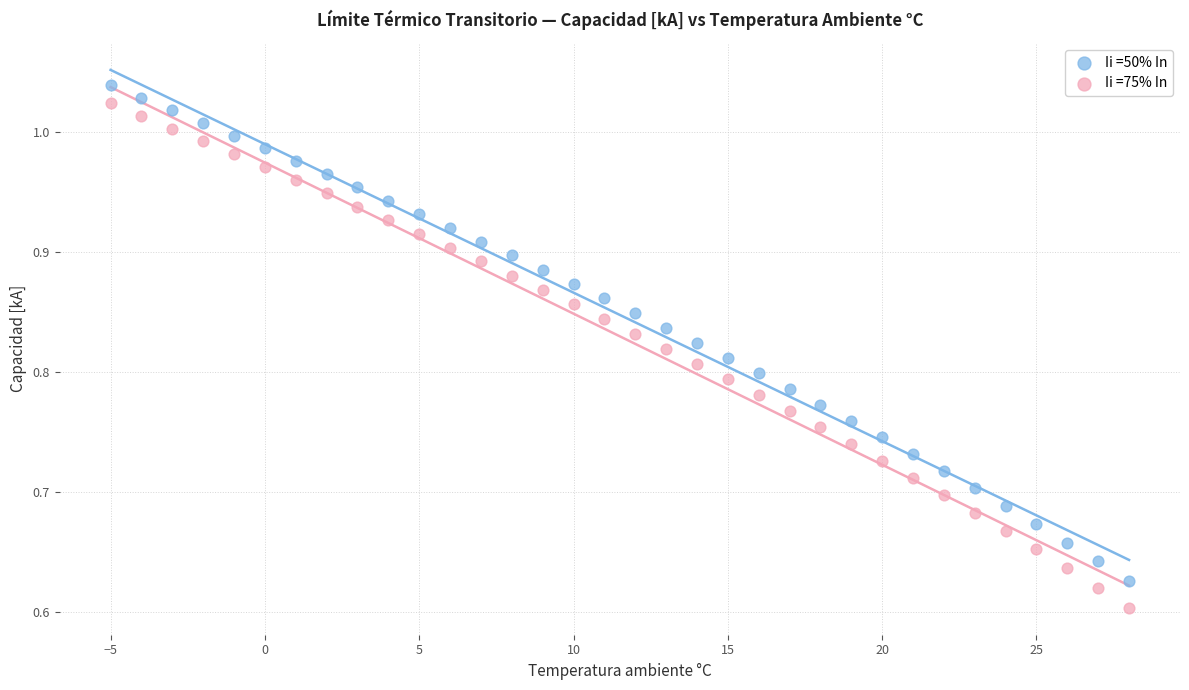

Which series contains the lowest Y value?

Ii =75% In